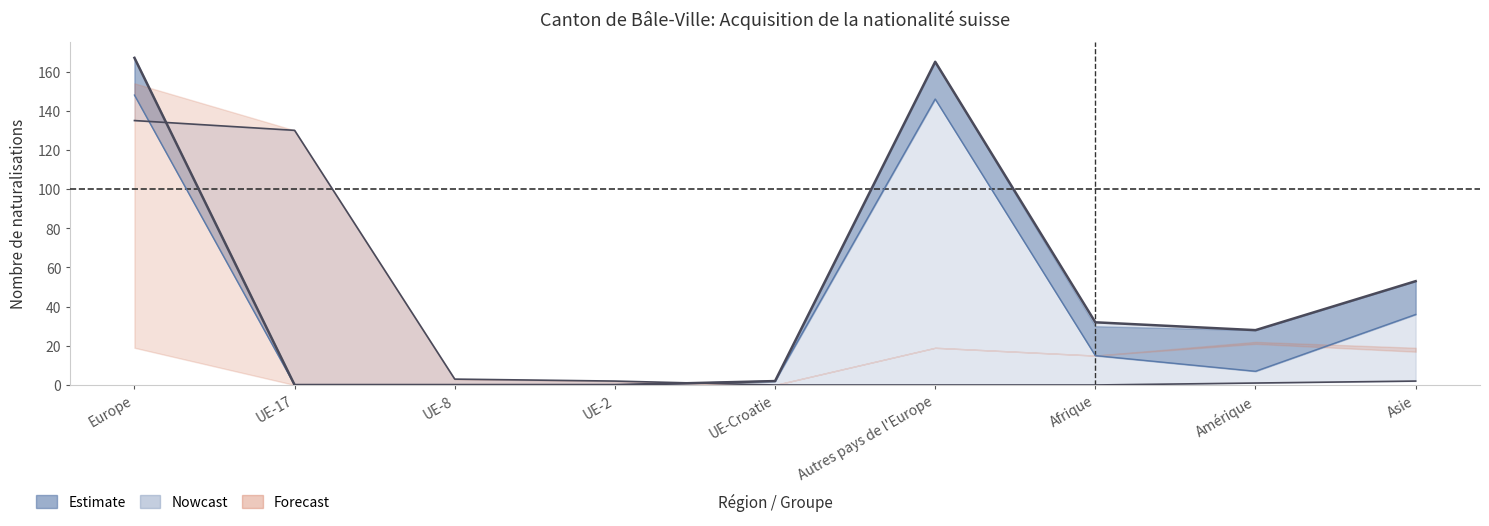

What position from the right is UE-17?

8